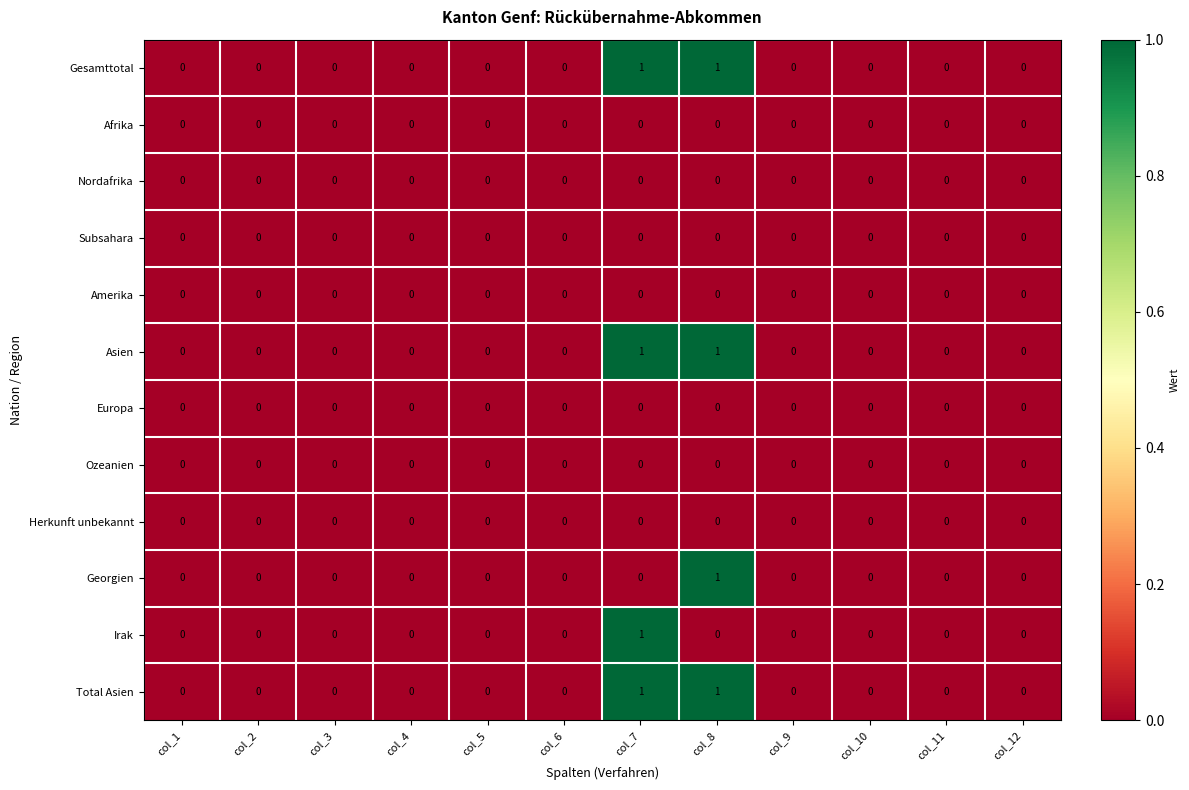

The value of Gesamttotal at col_11 is 0. True or false?

True